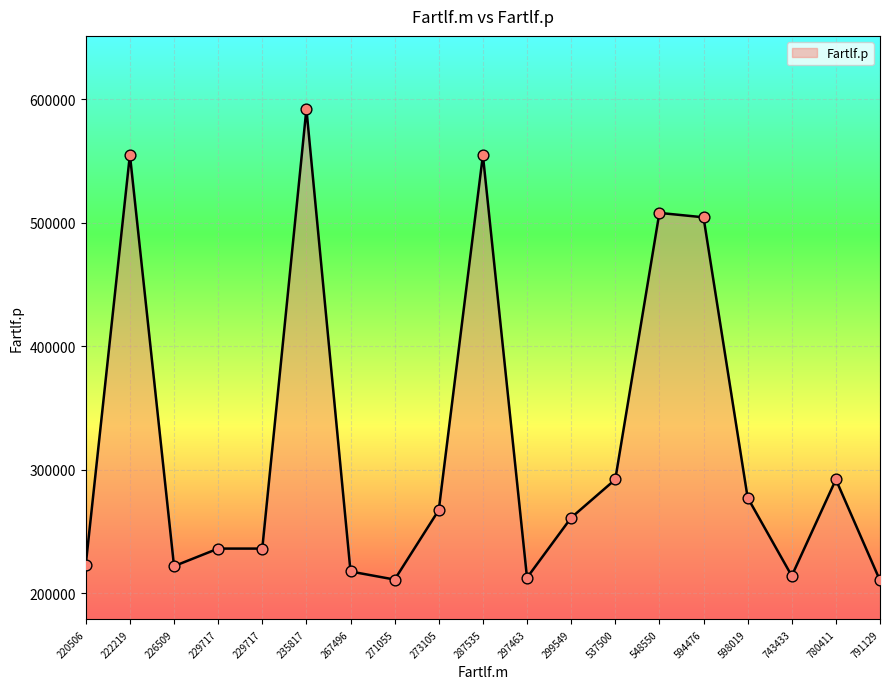

Which has a higher value, 780411 or 598019?

780411